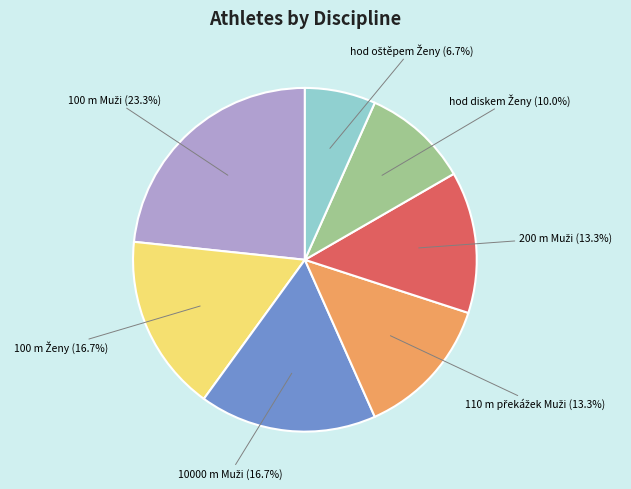

Is there a majority slice in this chart?

No